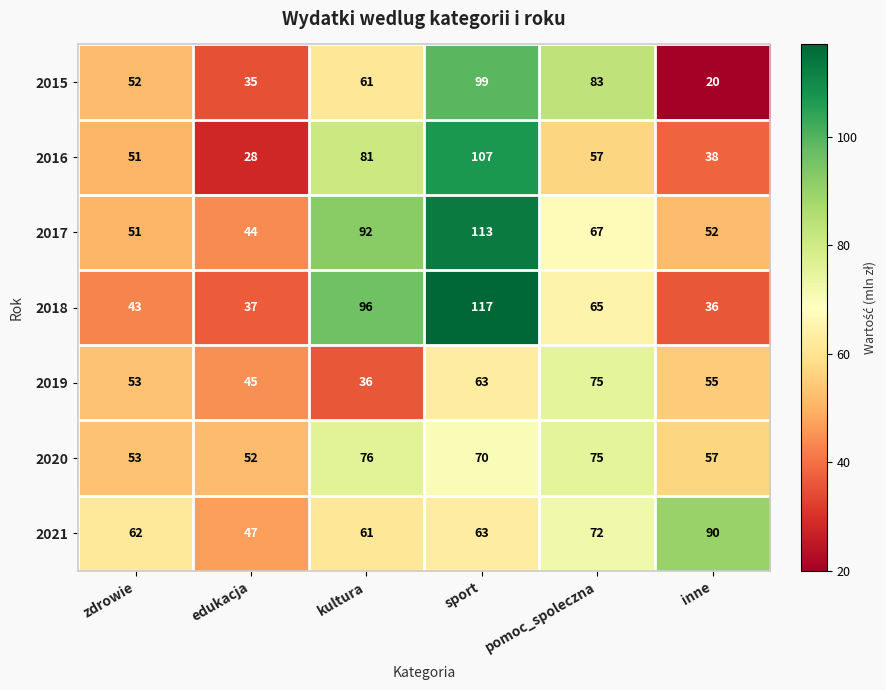

Between sport and inne, which series saw the biggest shift?

2018